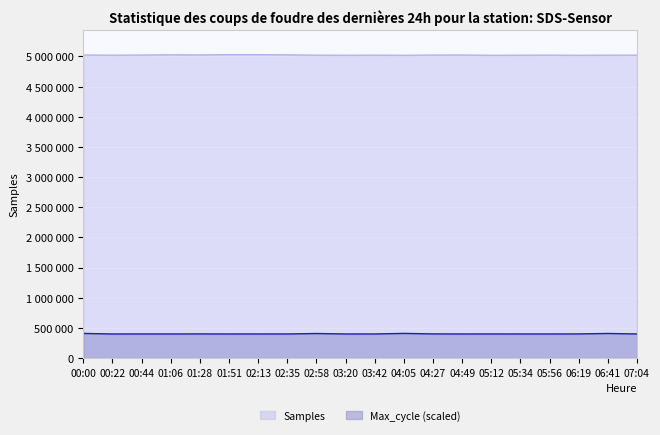

What is the difference between the maximum and minimum values in the Samples series?

10182.0